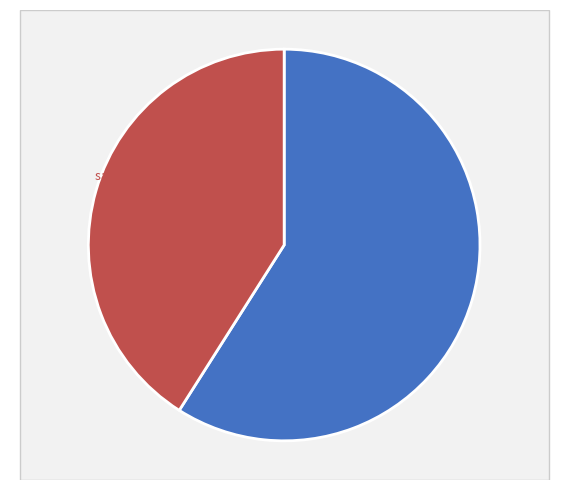

What is the largest slice in the pie chart?

29-Sat